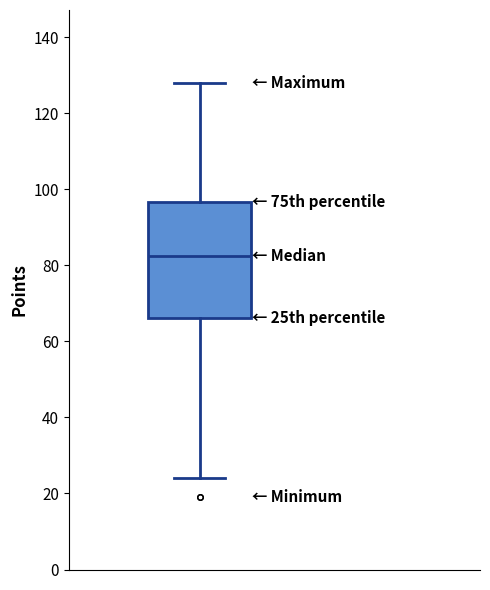

Read this box plot against the y-axis: the position of the median line, the range covered by the box, and the ends of both whiskers. The values are not printed on the chart, so give them approximately, as read against the axis.

median 82, box 66 to 96, whiskers 24 to 128